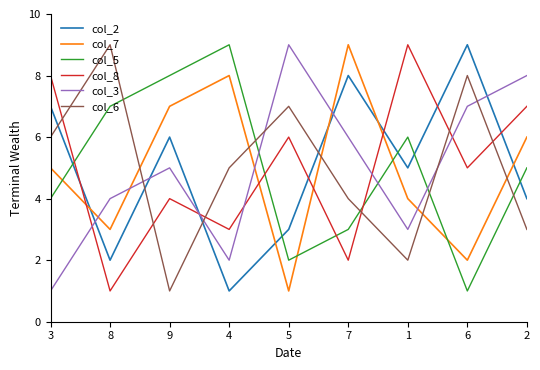

True or false: col_5 has a value of 3 at 3.

False